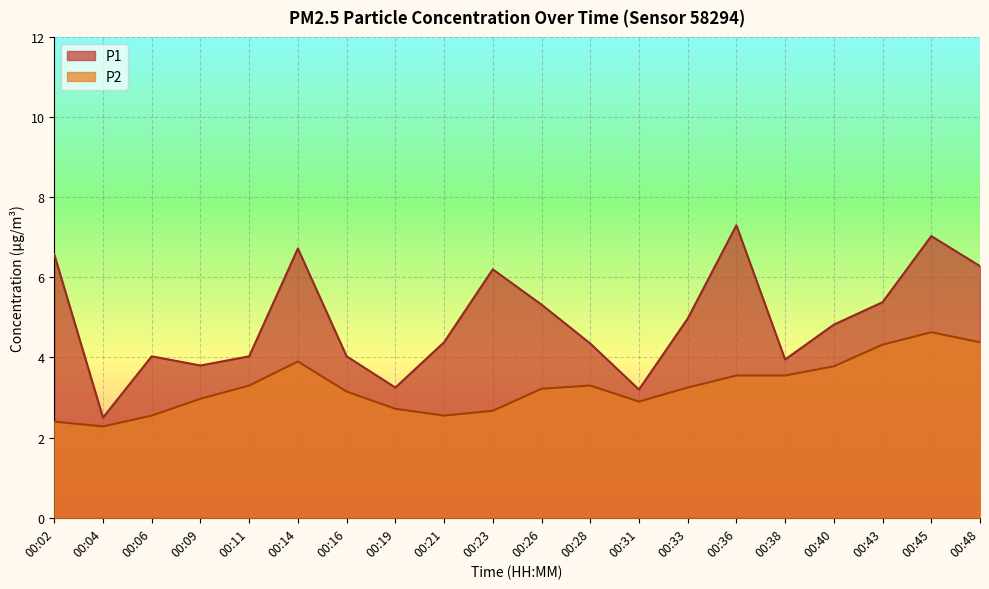

What is the maximum value for P2?

4.6